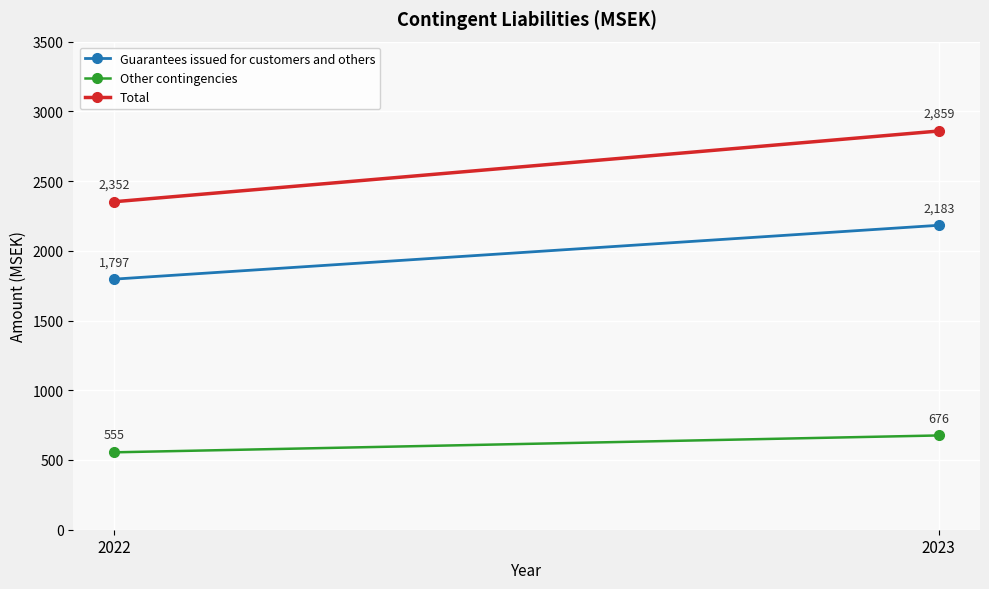

What is the difference between the Guarantees issued for customers and others values at 2023 and 2022?

386